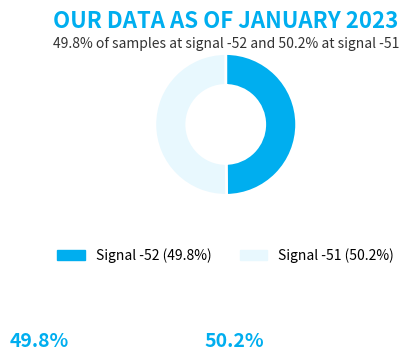

Count the number of slices in the pie.

2